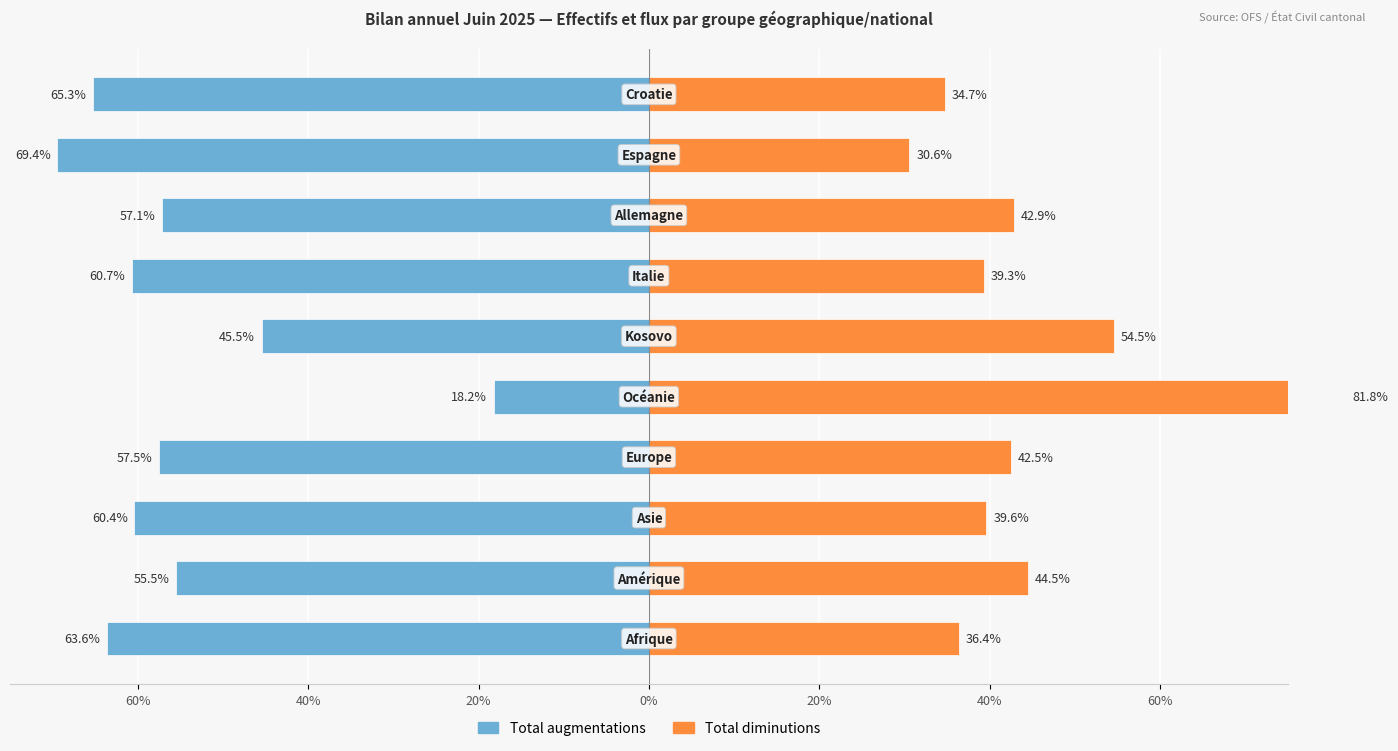

What is the maximum value shown in the chart?

81.8